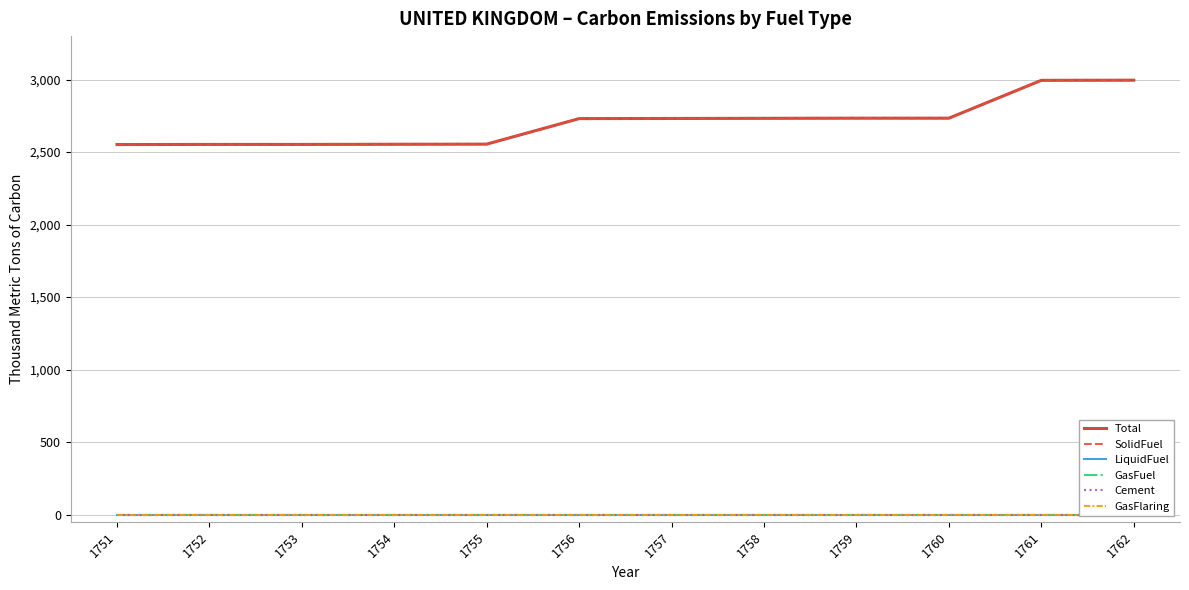

True or false: Total and Cement intersect in this chart.

False